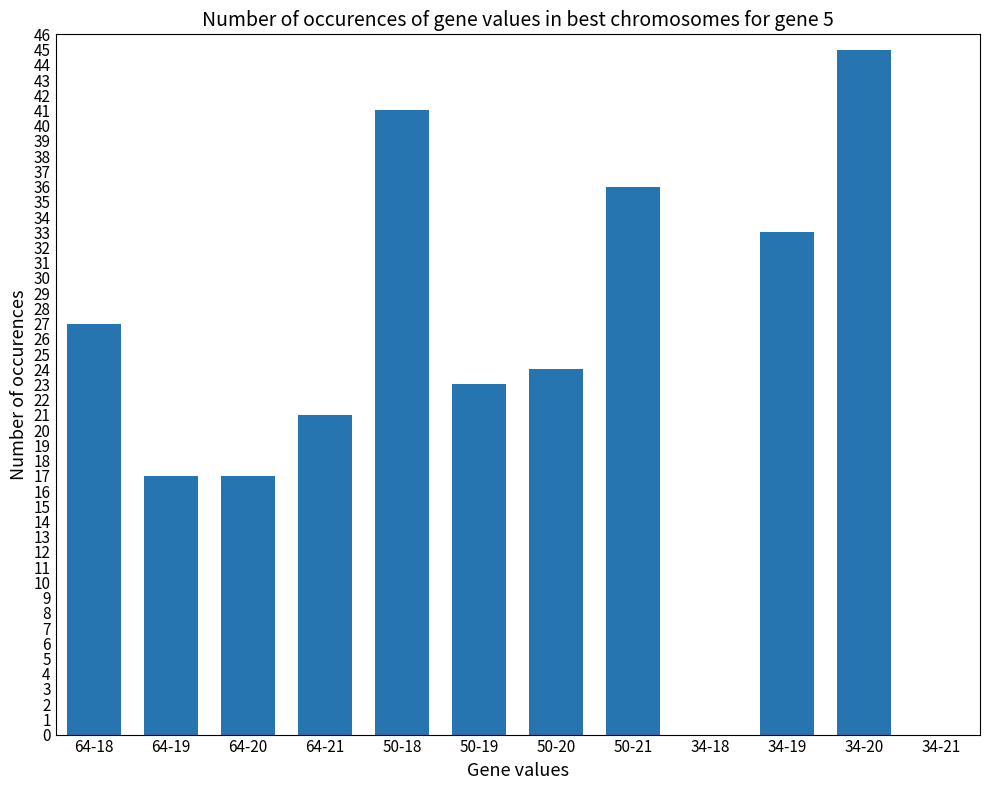

What is the greatest value displayed?

45